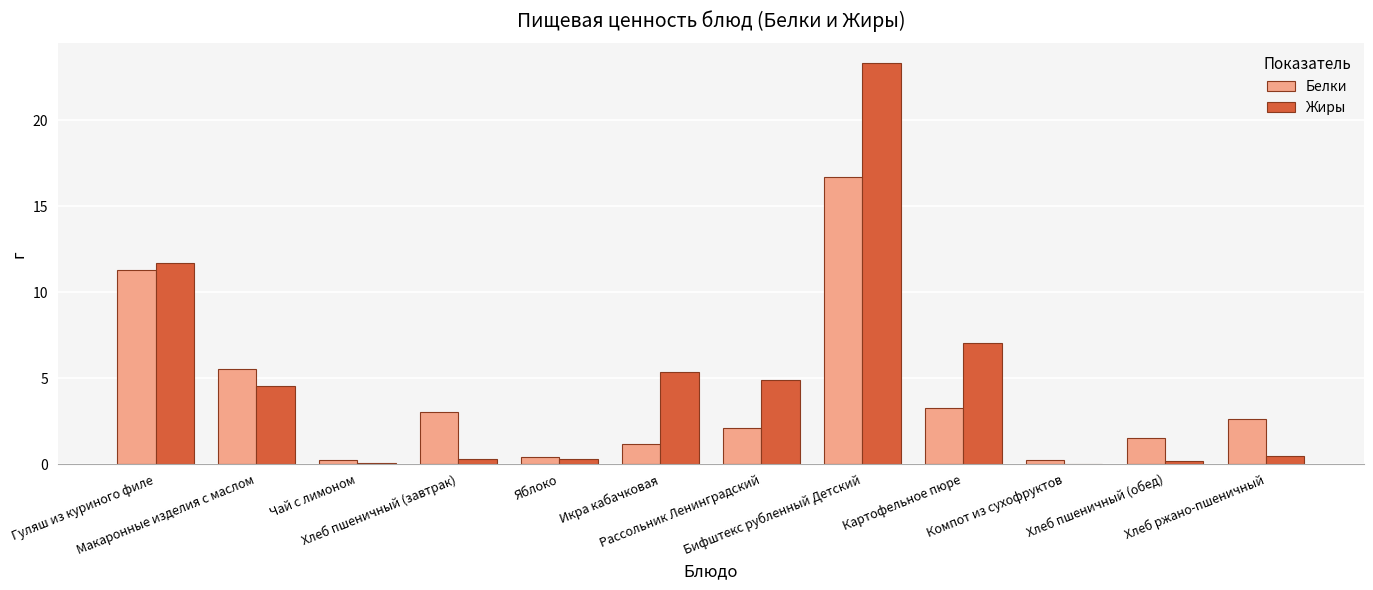

What is the spread (max minus min) of values at Компот из сухофруктов?

0.2